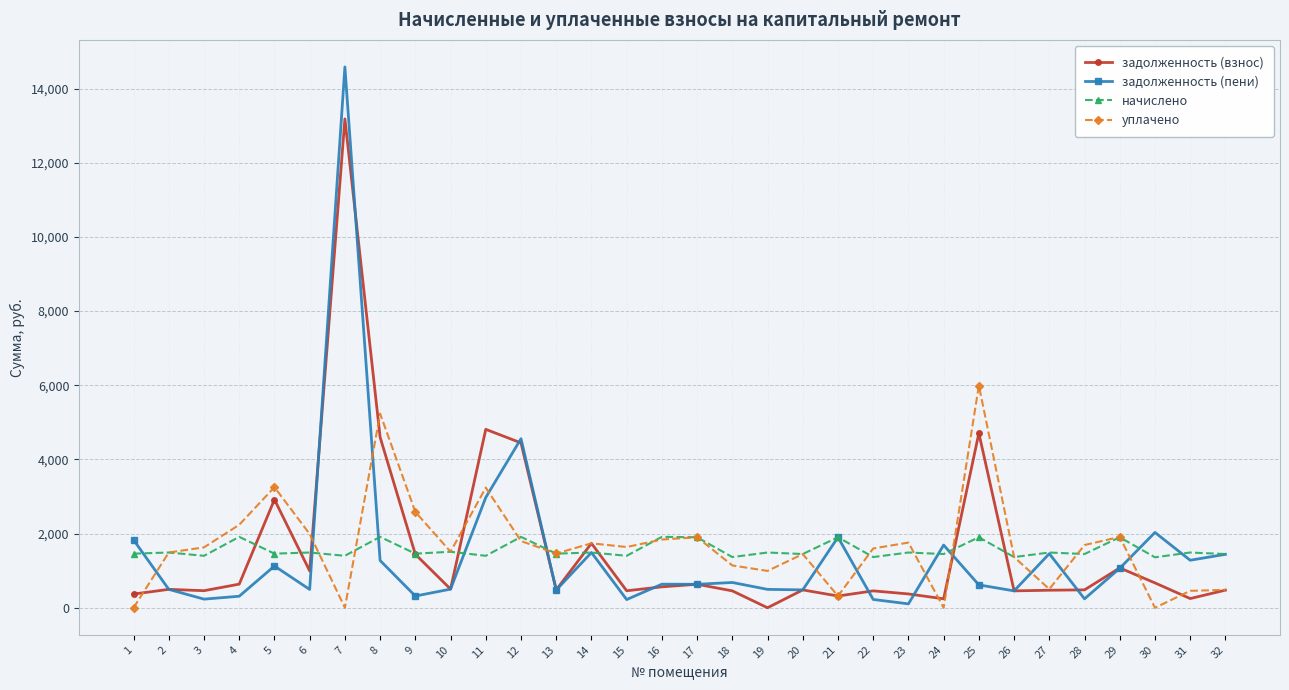

True or false: начислено has more than 1 points higher than both neighbors.

True